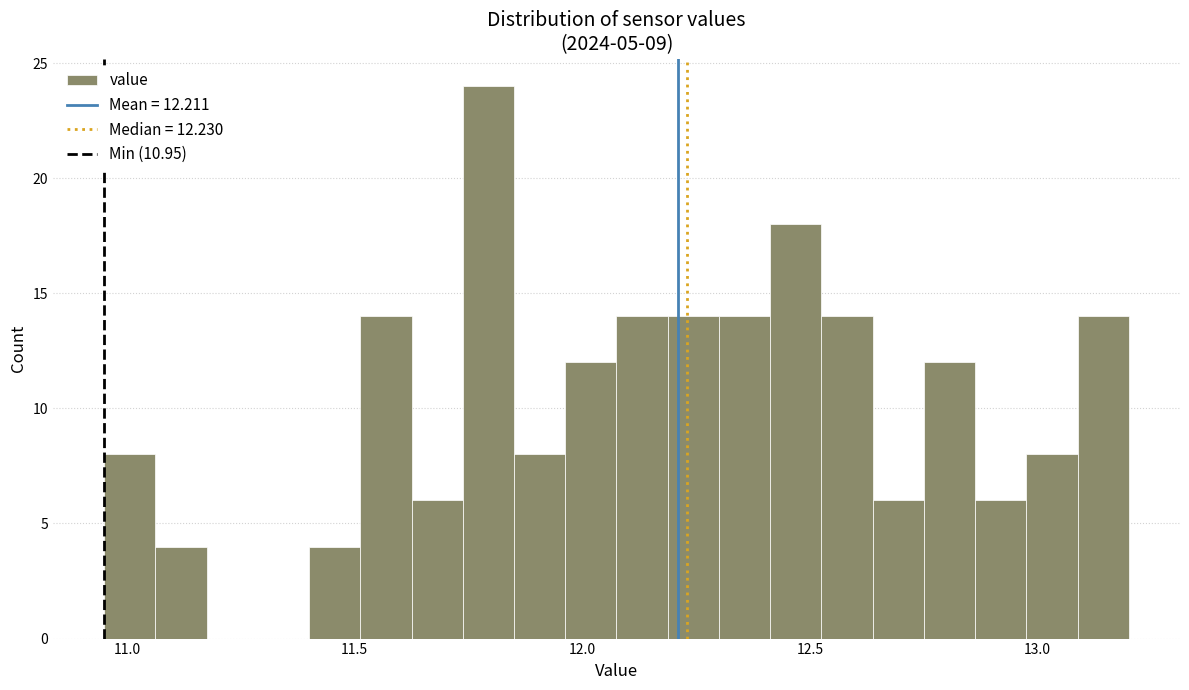

Around what value on the x-axis is the tallest bar? Give the approximate position of its centre, as read against the axis.

11.80